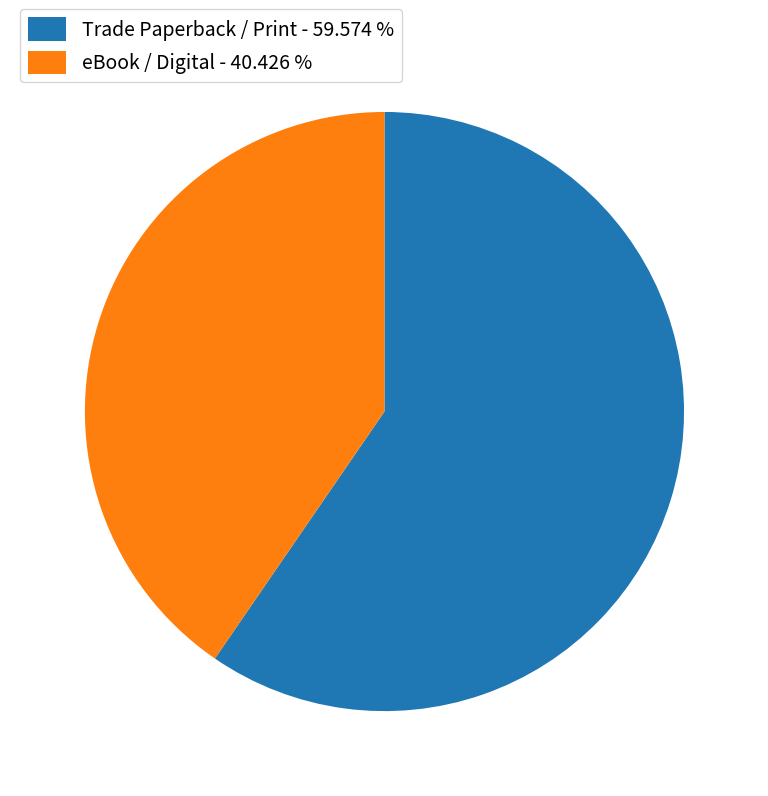

Which has a higher value, eBook / Digital - 40.426 % or Trade Paperback / Print - 59.574 %?

Trade Paperback / Print - 59.574 %